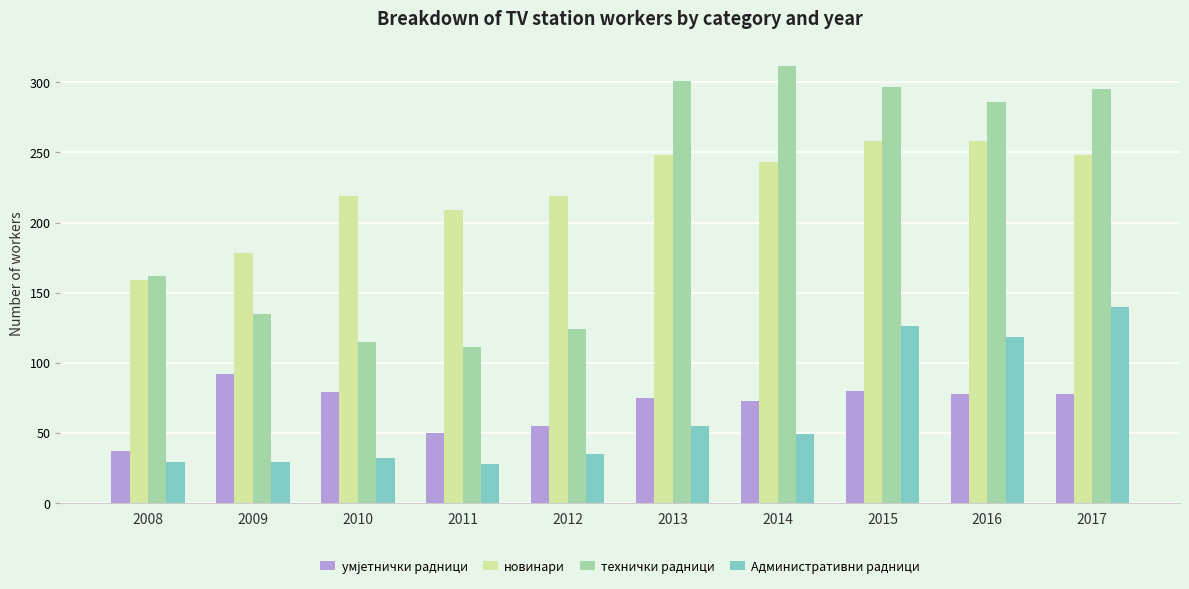

The технички радници series shows 174 at 2013. True or false?

False